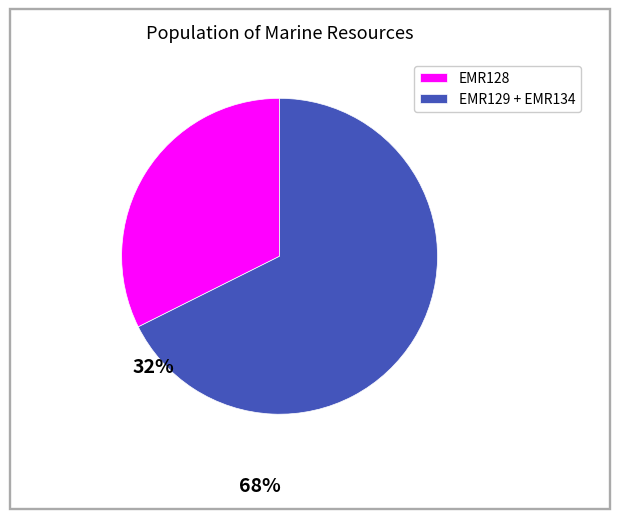

Count the number of slices in the pie.

2